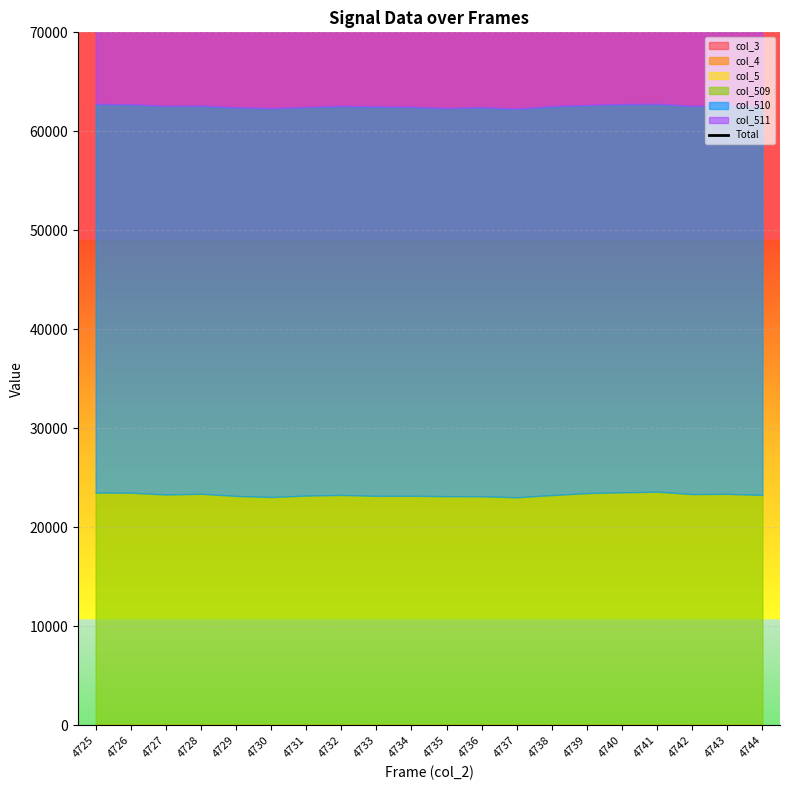

What is the average value?

128082